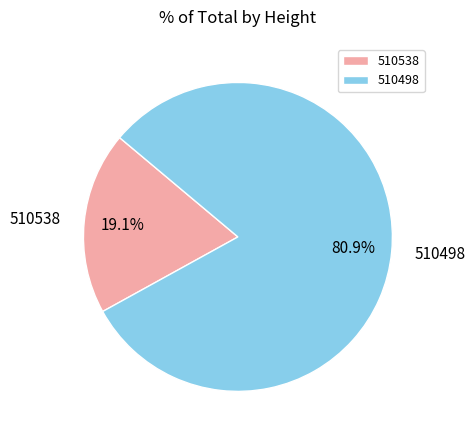

Approximately how many times larger is the value at 510538 compared to 510498?

0.2